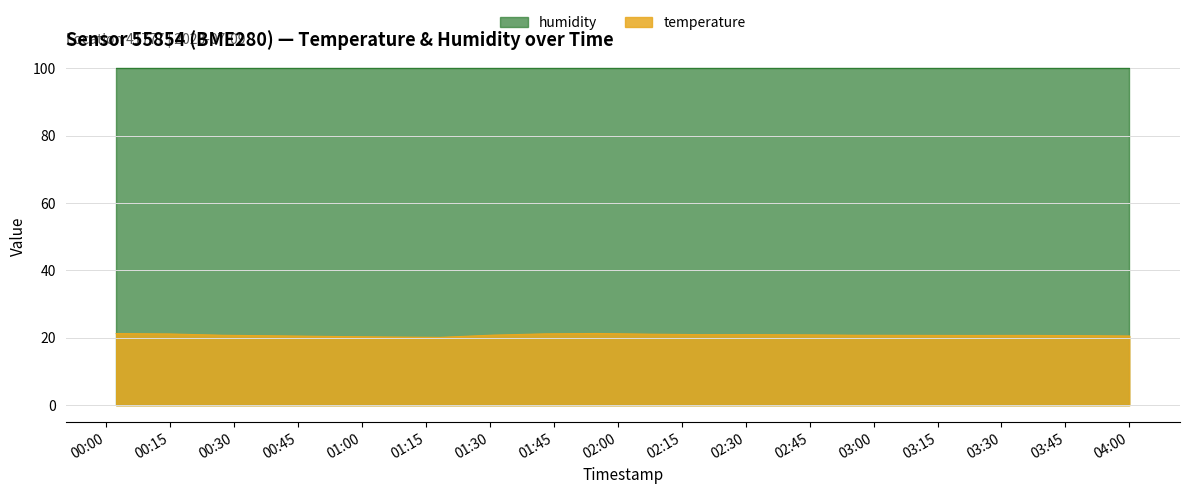

What position from the left is 2023-07-09T01:55:00?

10